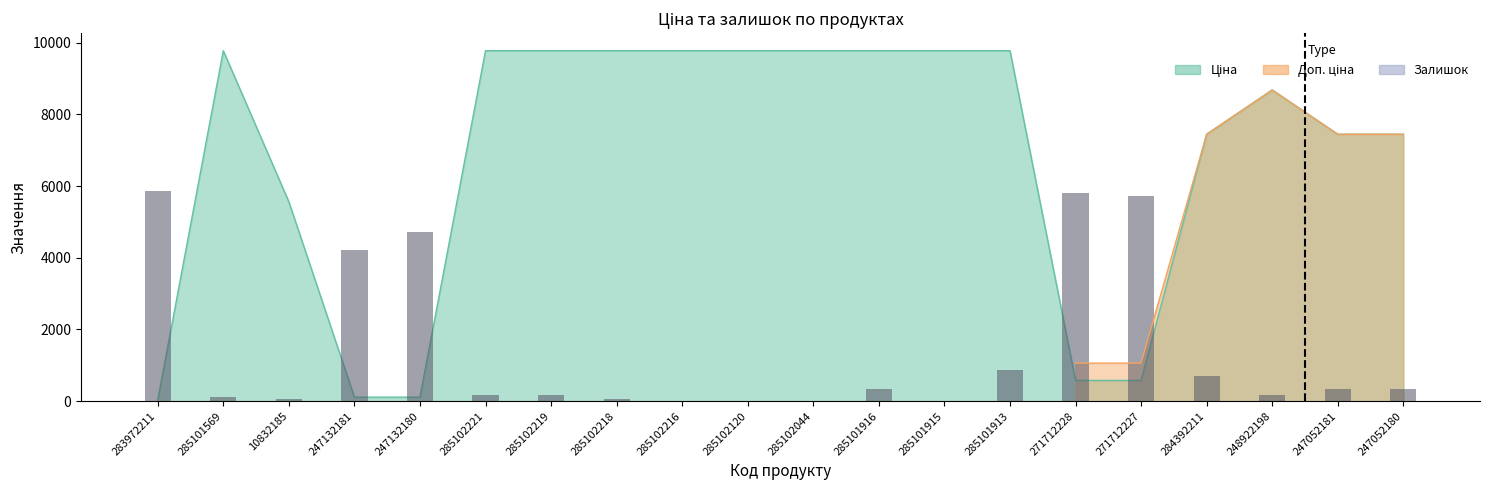

At which category does the chart reach its minimum across all series?

285102216